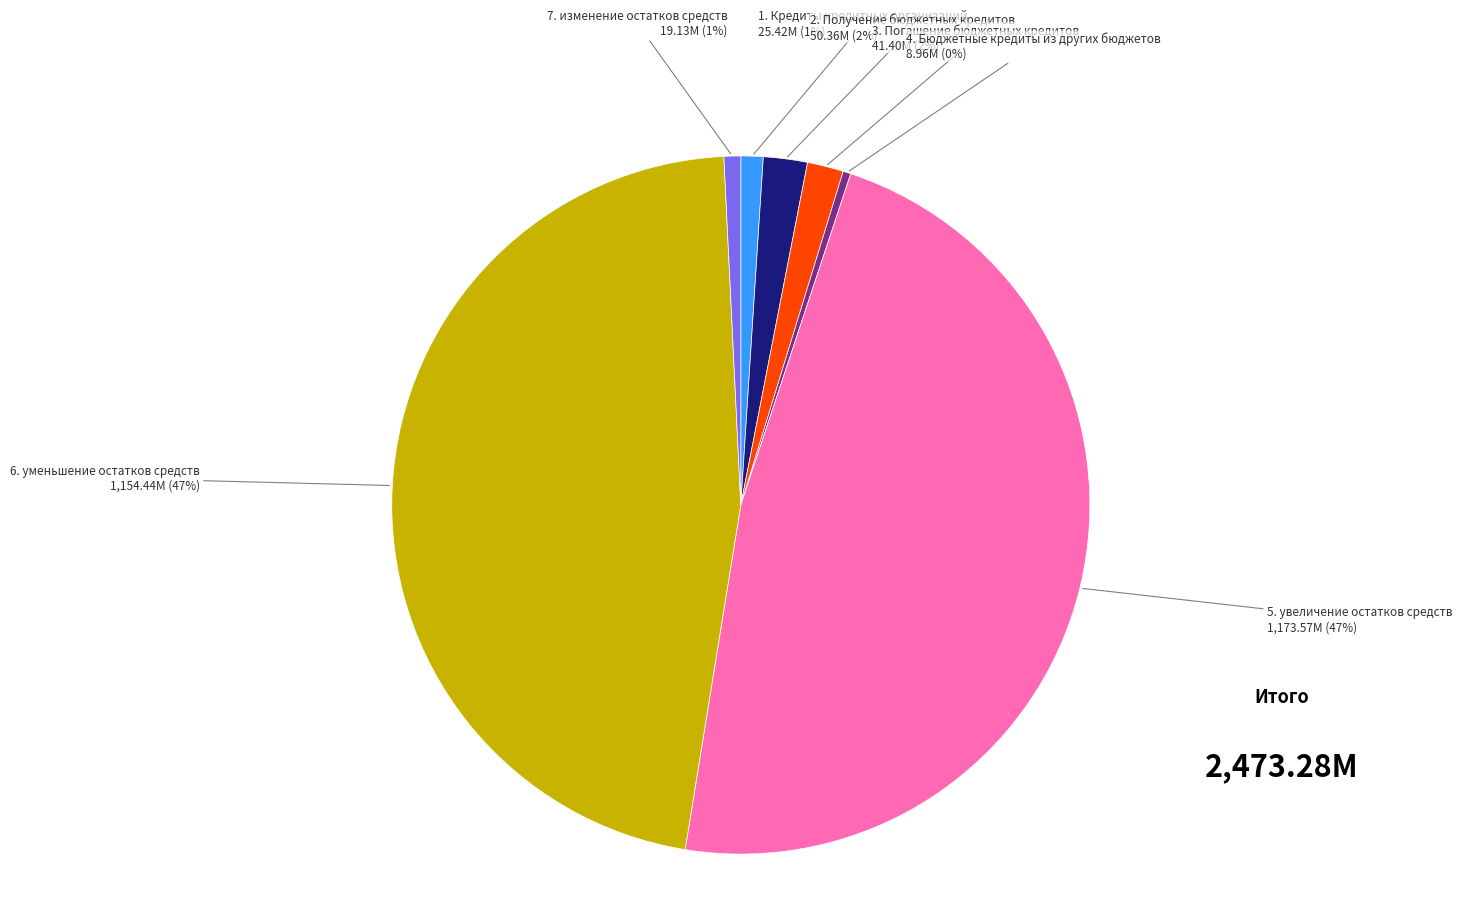

Does 6. уменьшение остатков средств account for over 50% of the chart?

No